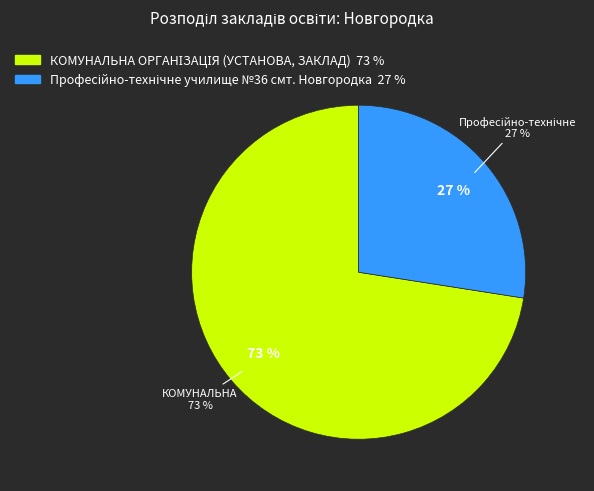

What is the largest slice in the pie chart?

КОМУНАЛЬНА ОРГАНІЗАЦІЯ (УСТАНОВА, ЗАКЛАД)